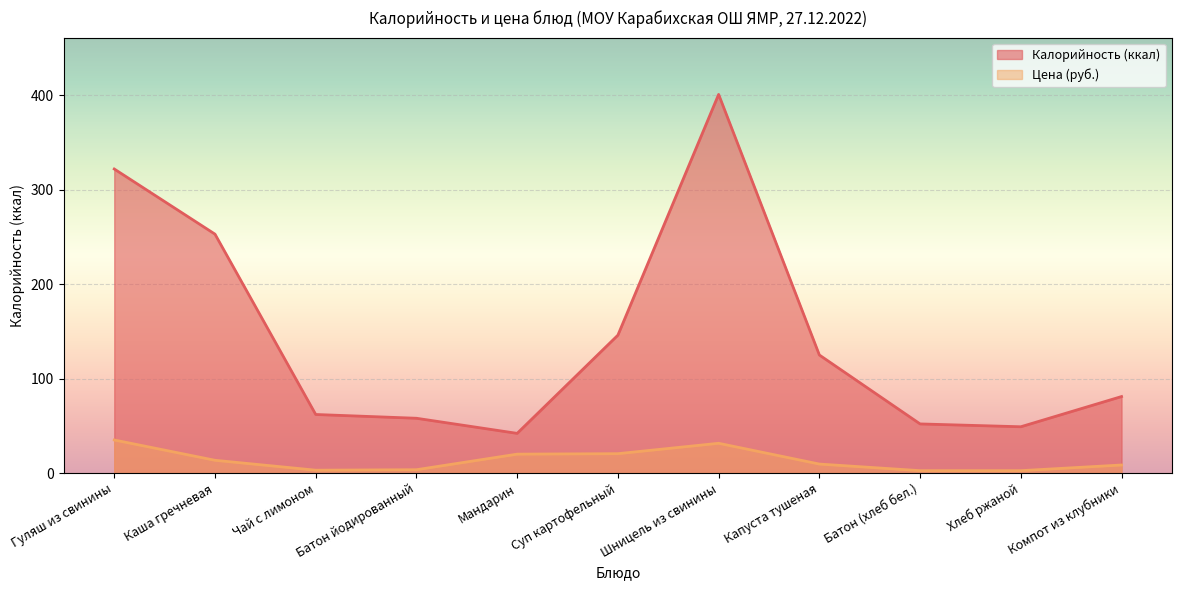

What is the lowest value of the Калорийность series?

42.0